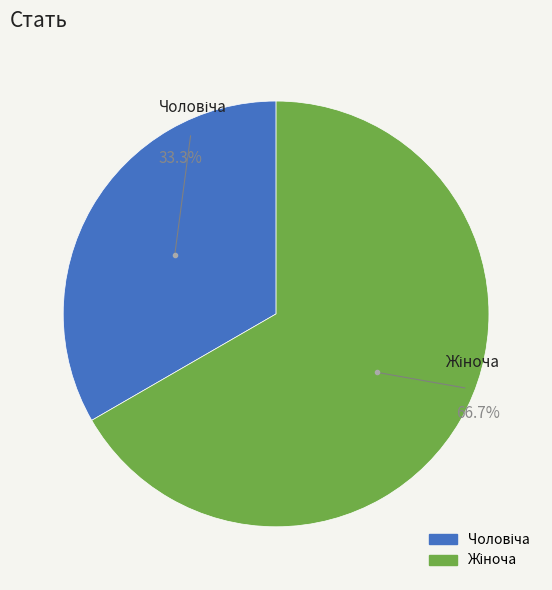

Is there any slice that represents more than half of the pie?

Yes